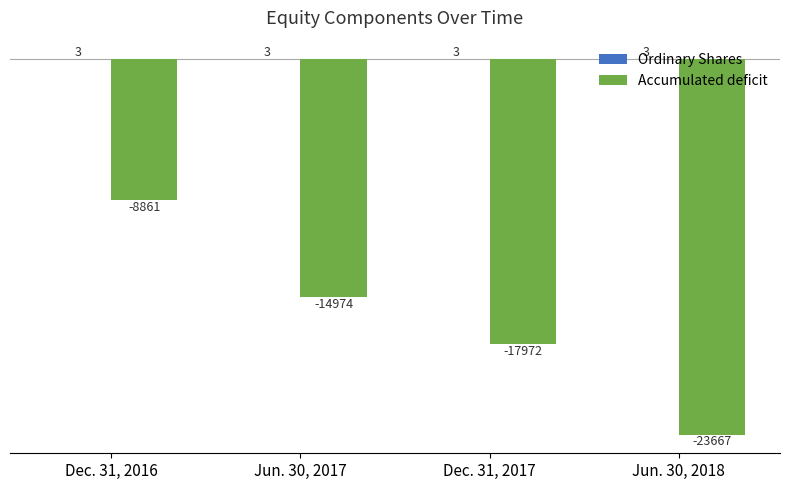

What is the maximum value shown in the chart?

3